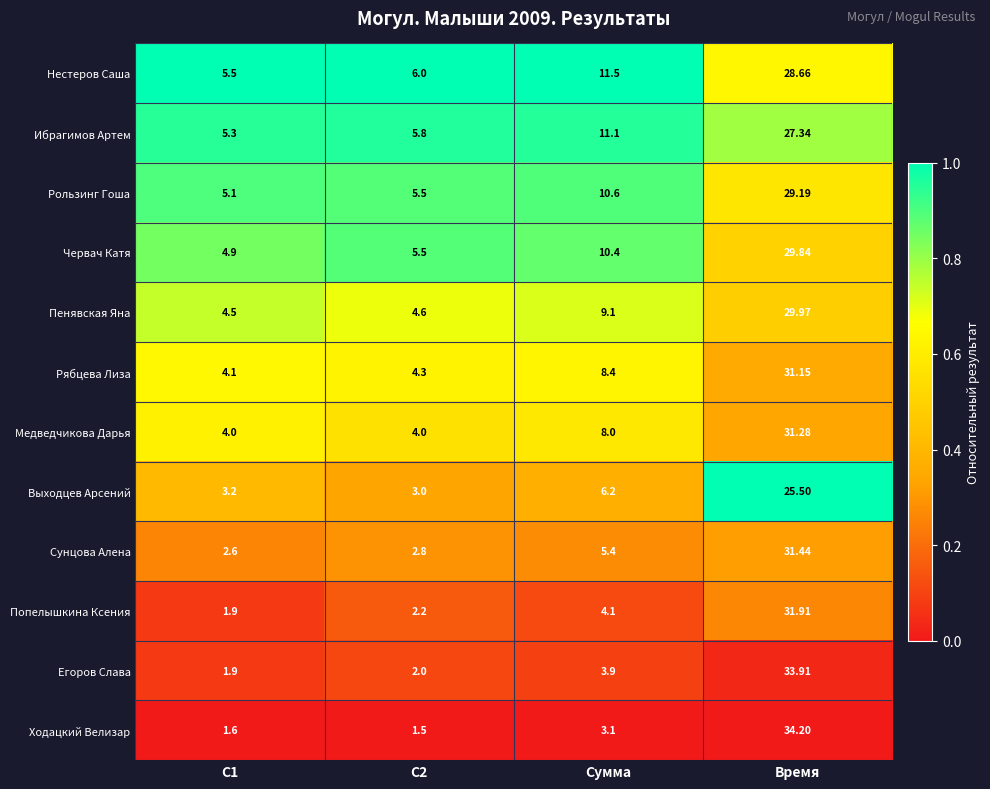

At which category does the chart reach its minimum across all series?

С2